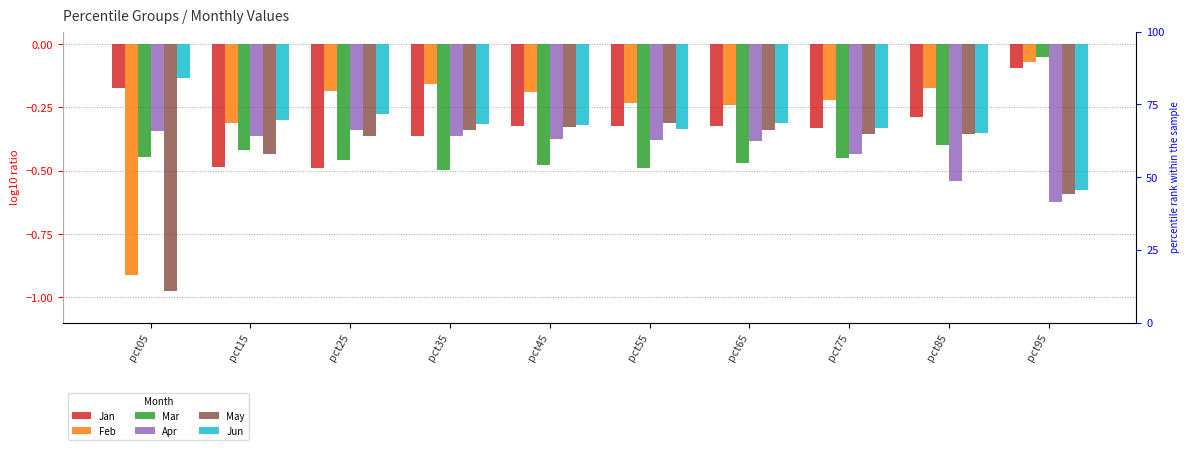

List the series in order of their peak value, highest first.

Mar, Feb, Jan, Jun, May, Apr